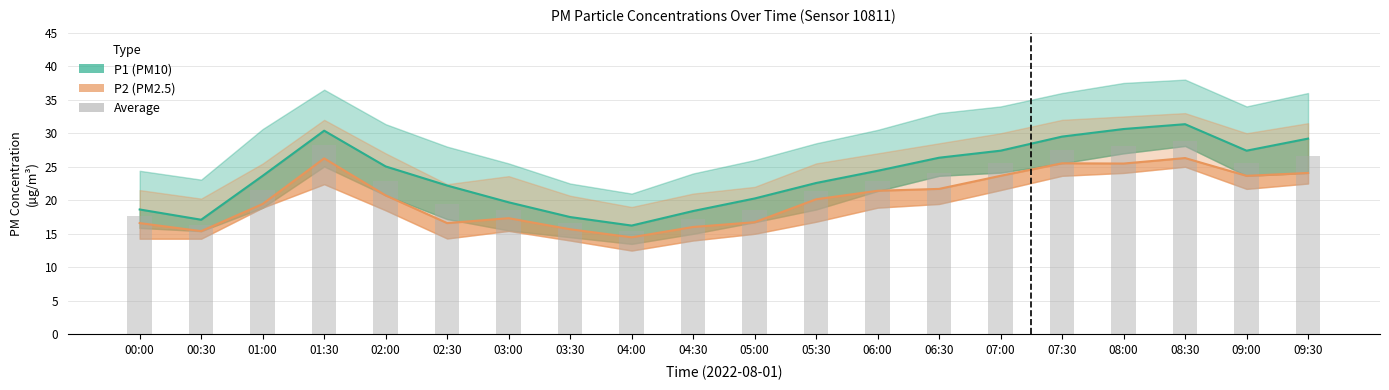

What is the lowest value of the P2 series?

14.5